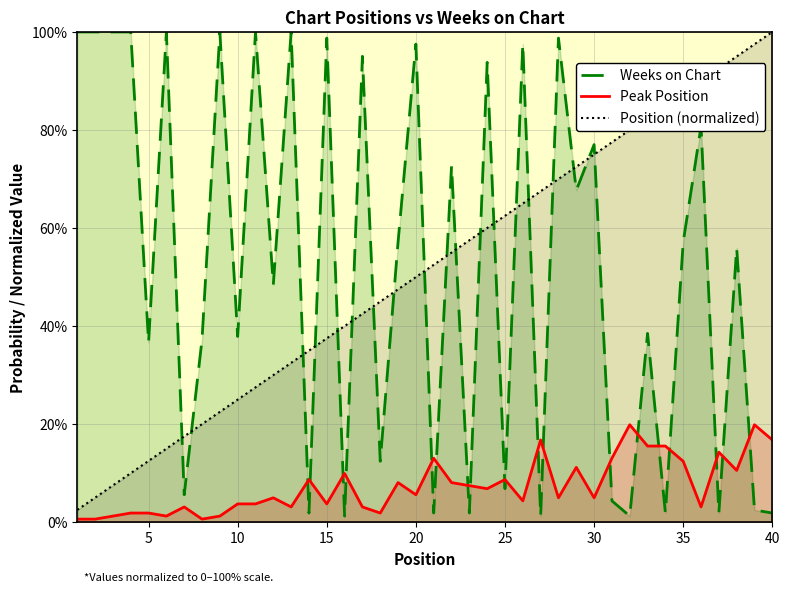

After their last crossing, which series has the higher values: Weeks on Chart or Position (normalized)?

Position (normalized)